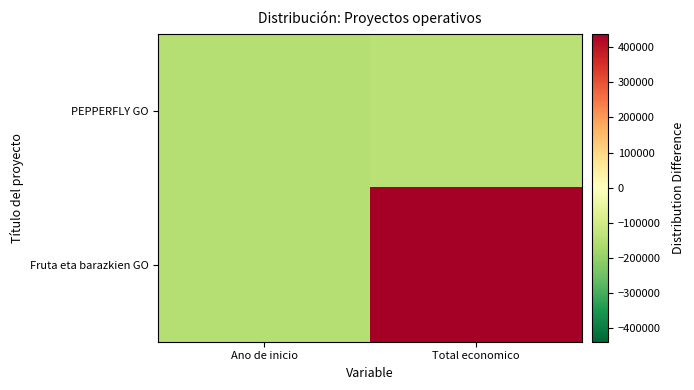

Rank the series at Ano de inicio from highest to lowest value.

PEPPERFLY GO, Fruta eta barazkien GO